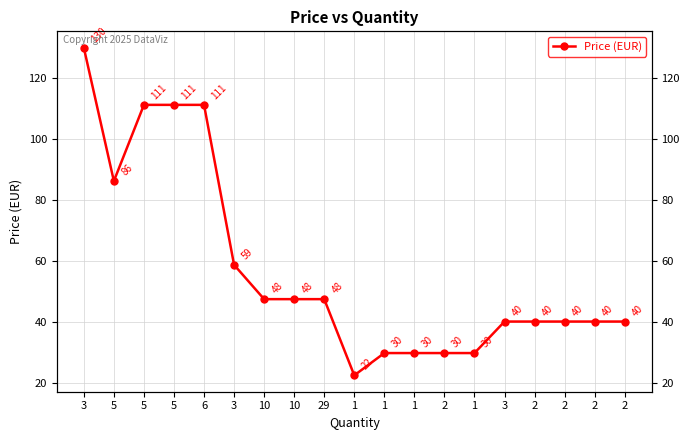

Between 5 and 2, which is larger?

5